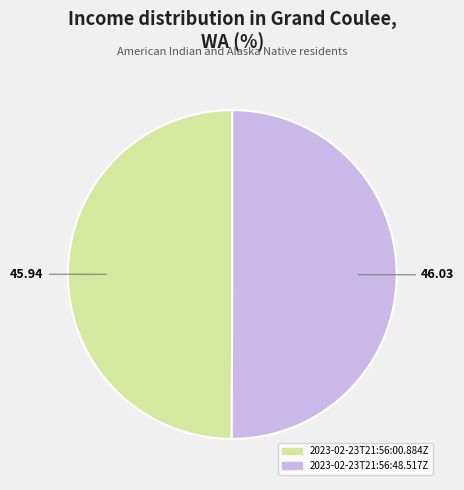

Approximately how many times larger is the value at 2023-02-23T21:56:00.884Z compared to 2023-02-23T21:56:48.517Z?

1.0